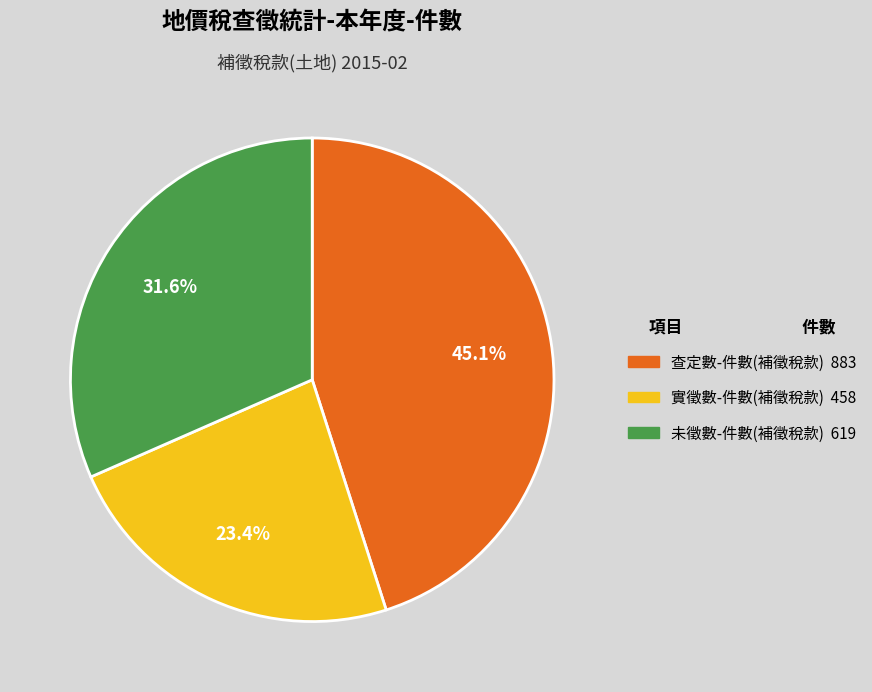

What is the largest slice in the pie chart?

查定數-件數(補徵稅款)